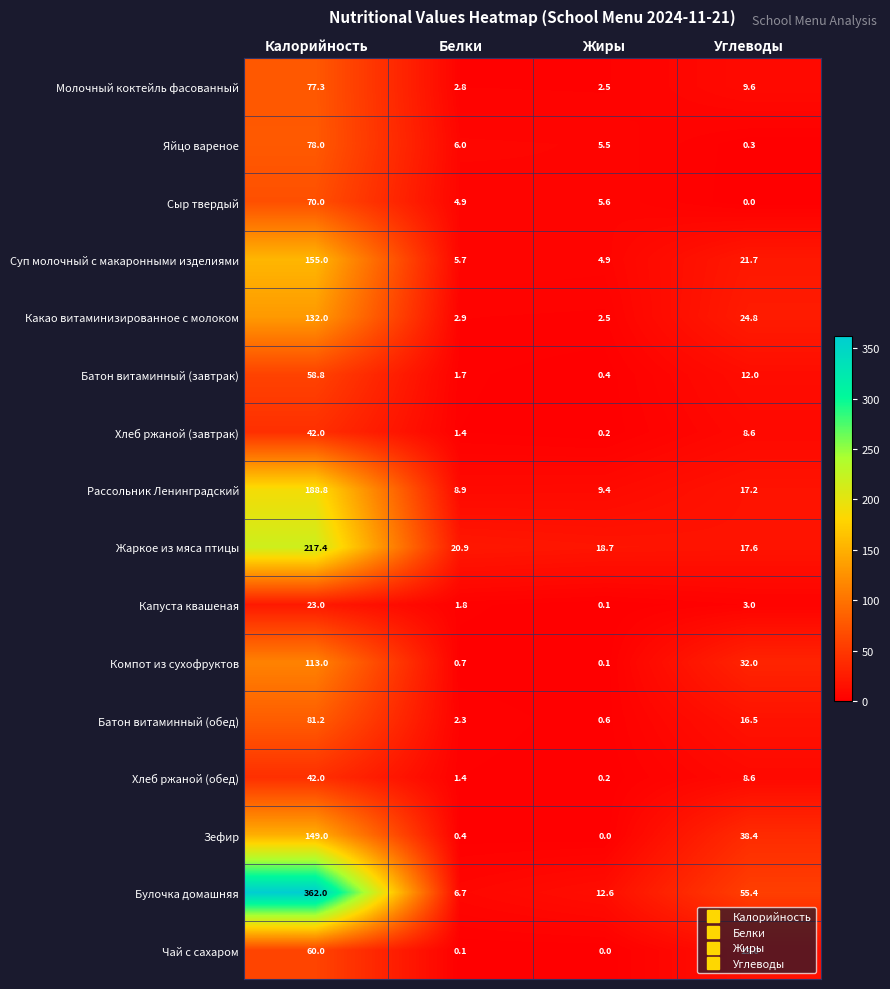

What is the spread (max minus min) of values at Жиры?

18.7